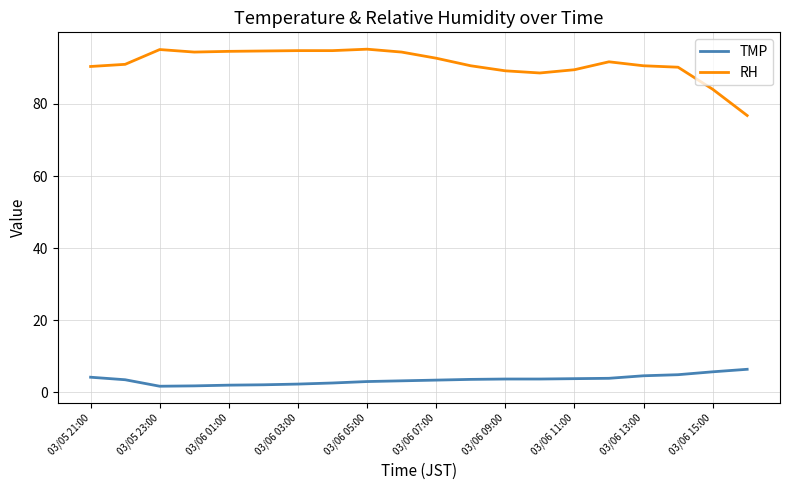

Which series has the widest spread of values?

RH